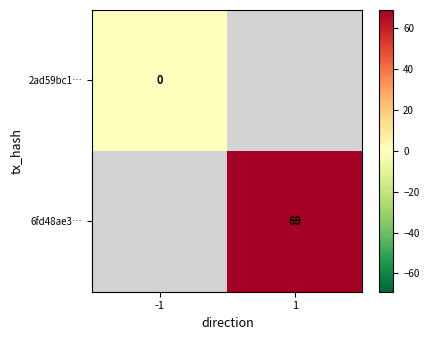

Between 1 and -1, which is larger?

-1